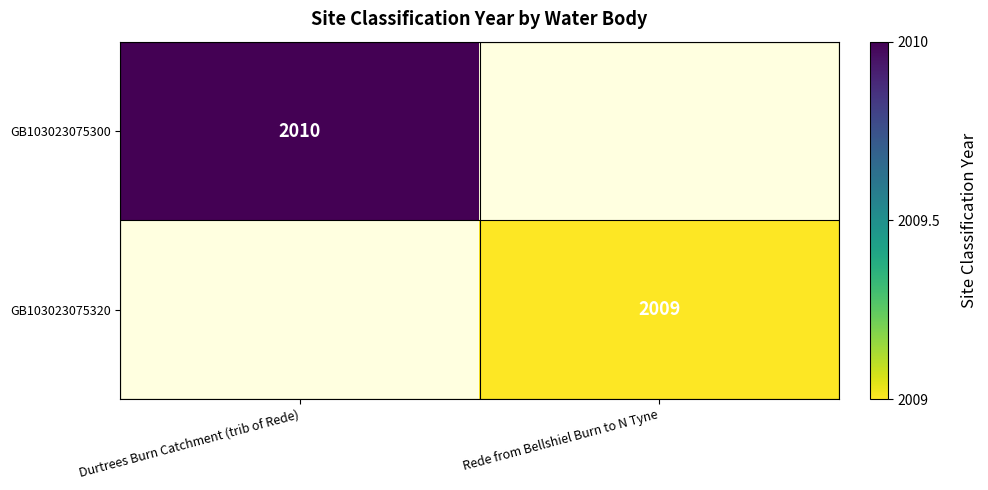

What is the smallest value displayed?

2009.0